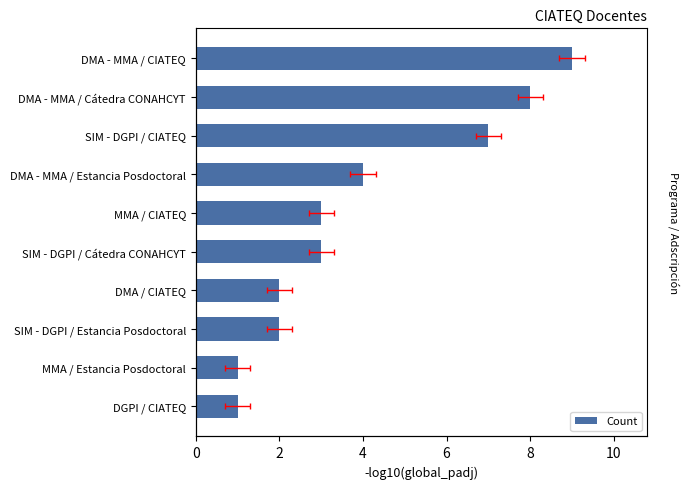

What is the average value?

4